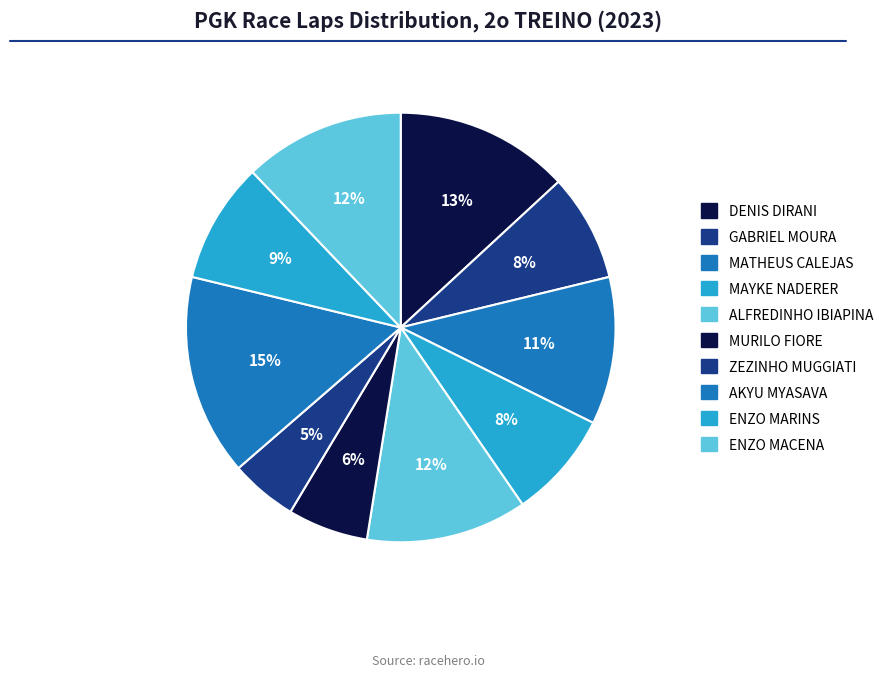

Rank the categories by value from highest to lowest.

AKYU MYASAVA, DENIS DIRANI, ALFREDINHO IBIAPINA, ENZO MACENA, MATHEUS CALEJAS, ENZO MARINS, GABRIEL MOURA, MAYKE NADERER, MURILO FIORE, ZEZINHO MUGGIATI